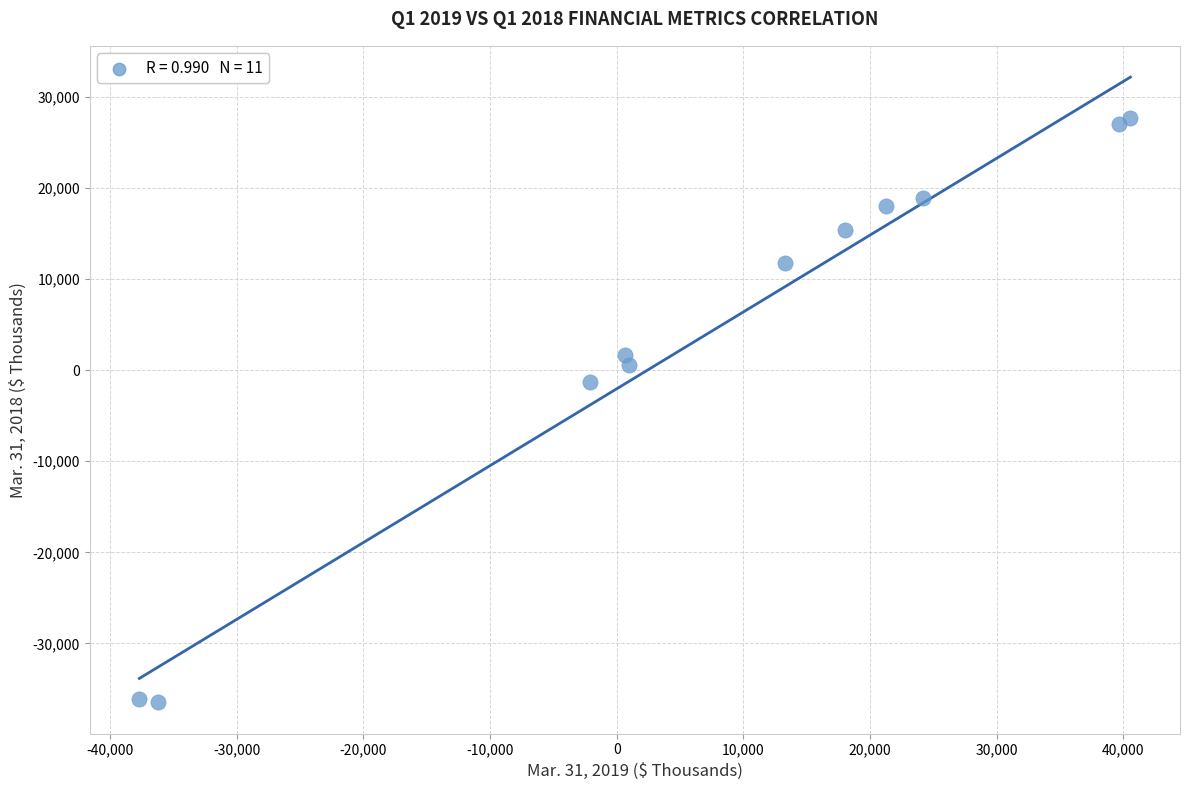

What is the range of X values (max minus min)?

78230